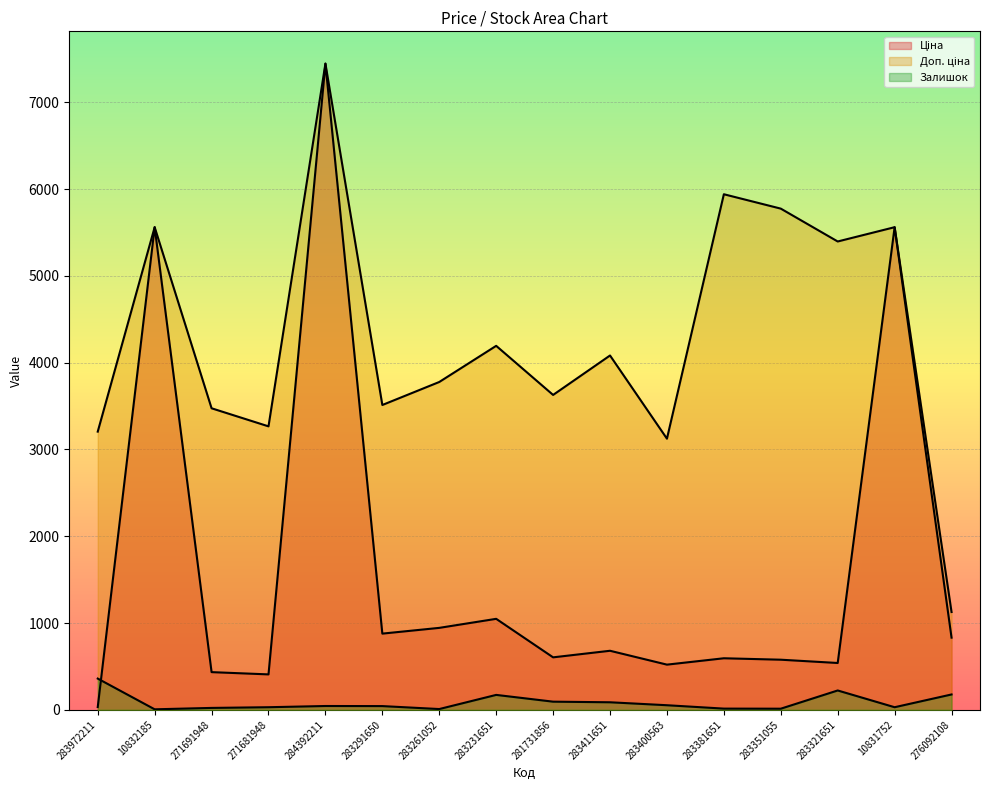

True or false: Доп. ціна and Залишок cross at least once.

False